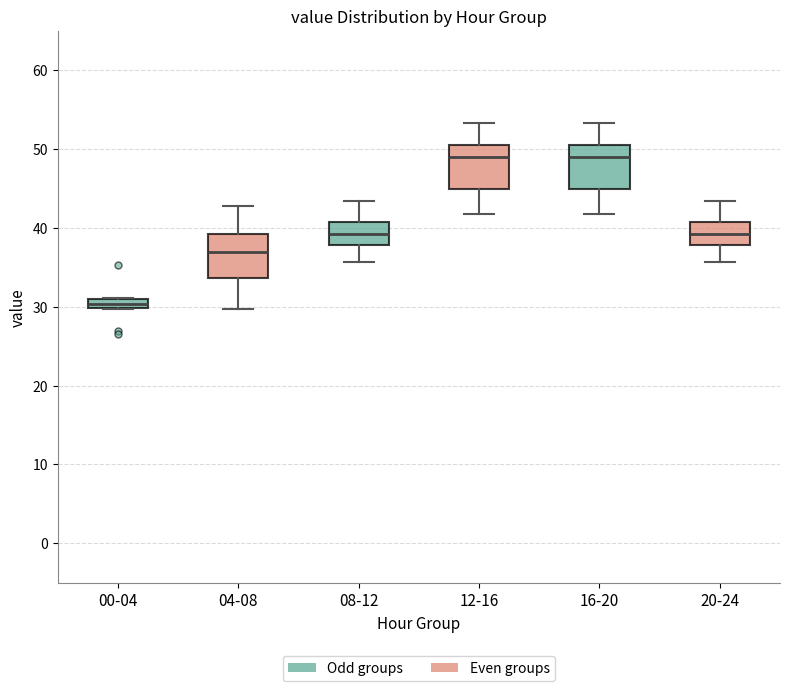

Where is the upper edge of the box for 00-04 on the y-axis? The values are not printed on the chart, so give them approximately, as read against the axis.

31